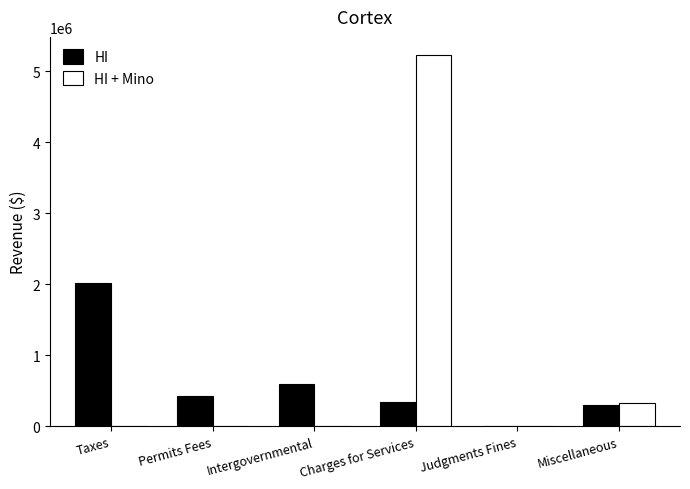

Reading left to right, extract all data points from this chart.

HI: Taxes=2021805	Permits Fees=427116	Intergovernmental=597498	Charges for Services=349144	Judgments Fines=7654	Miscellaneous=305173
HI + Mino: Taxes=0	Permits Fees=0	Intergovernmental=0	Charges for Services=5222788	Judgments Fines=0	Miscellaneous=328280